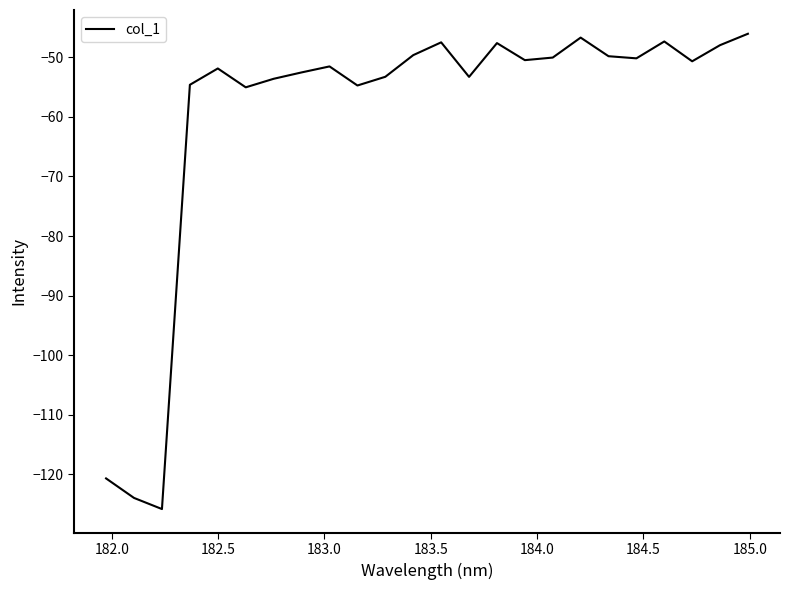

Does the chart display data point markers on the line(s)?

No